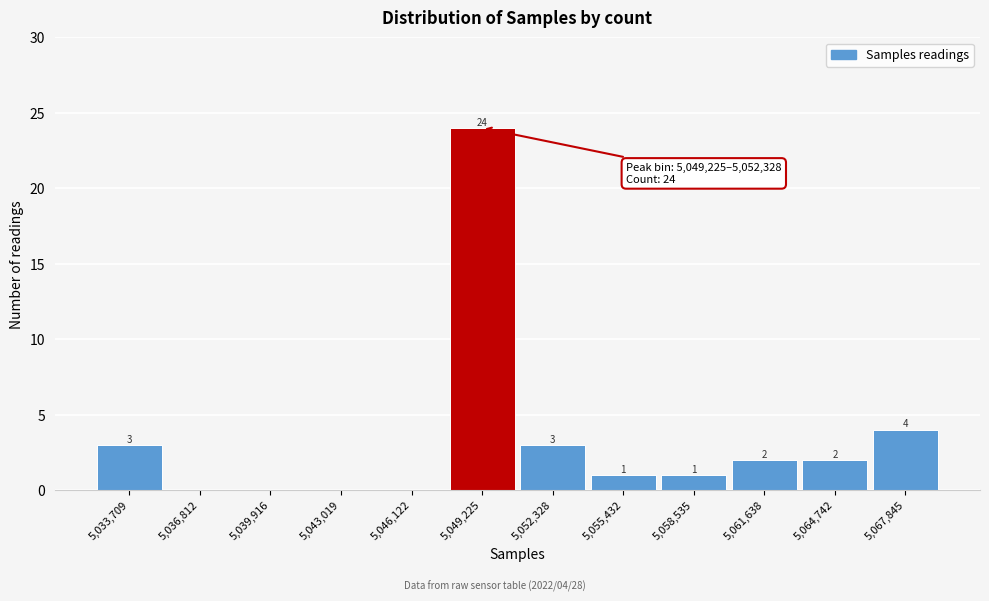

Reading left to right, what are all the values shown in this chart?

5,033,709=3	5,036,812=0	5,039,916=0	5,043,019=0	5,046,122=0	5,049,225=24	5,052,328=3	5,055,432=1	5,058,535=1	5,061,638=2	5,064,742=2	5,067,845=4